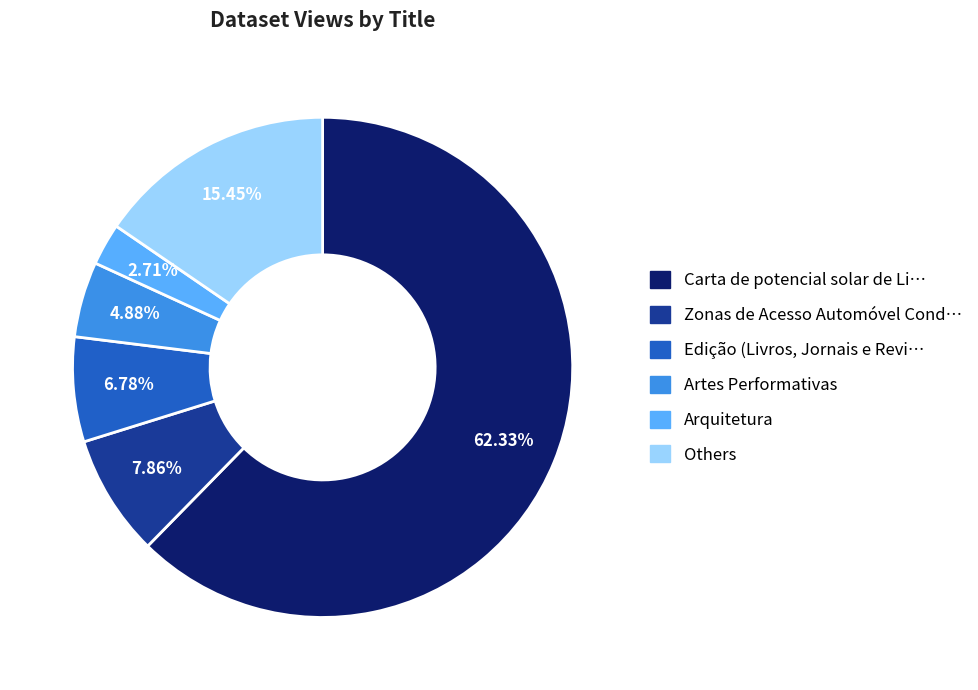

Is there any slice that represents more than half of the pie?

Yes